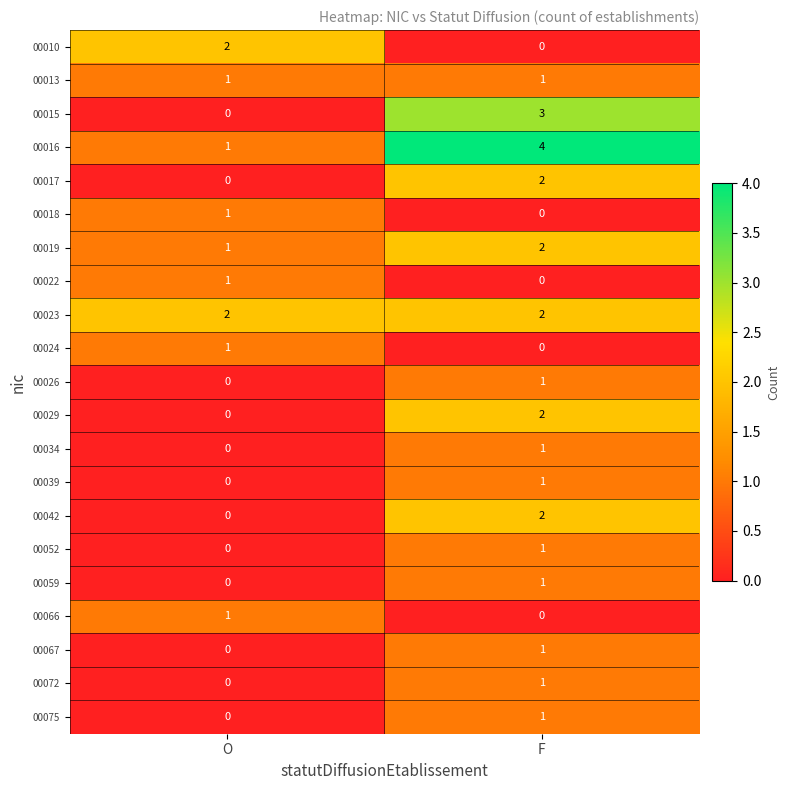

True or false: 00072 has a value of 0 at O.

True